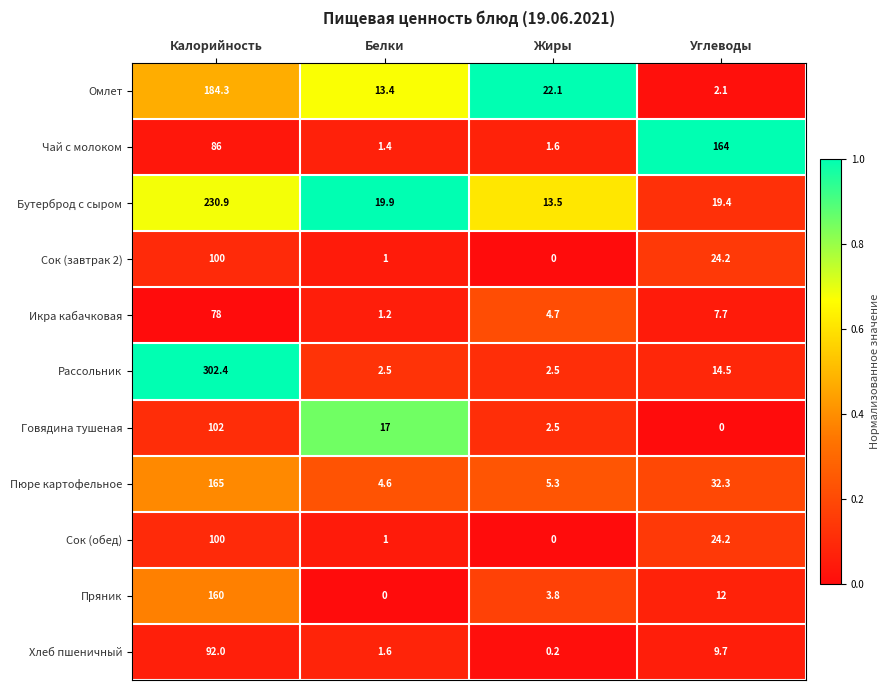

True or false: Пряник has a value of 69.6 at Белки.

False